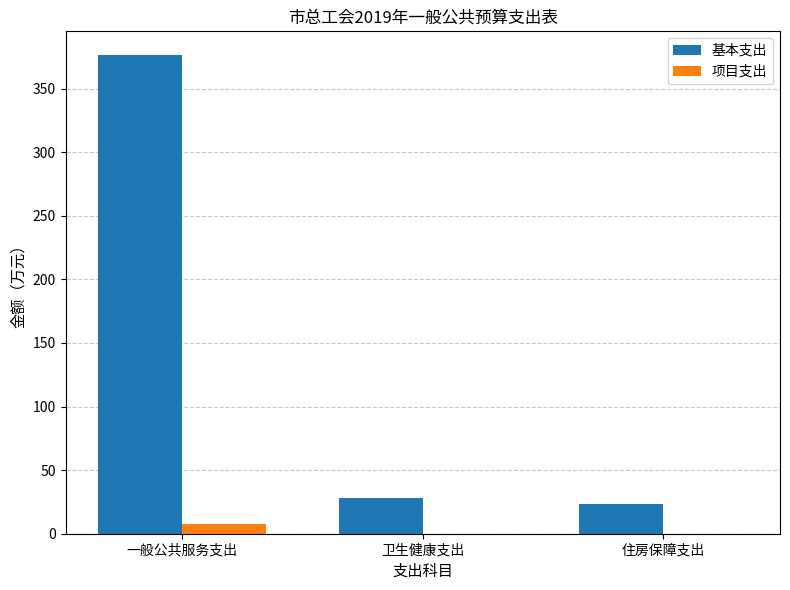

At which category is the sum across all series the highest?

一般公共服务支出